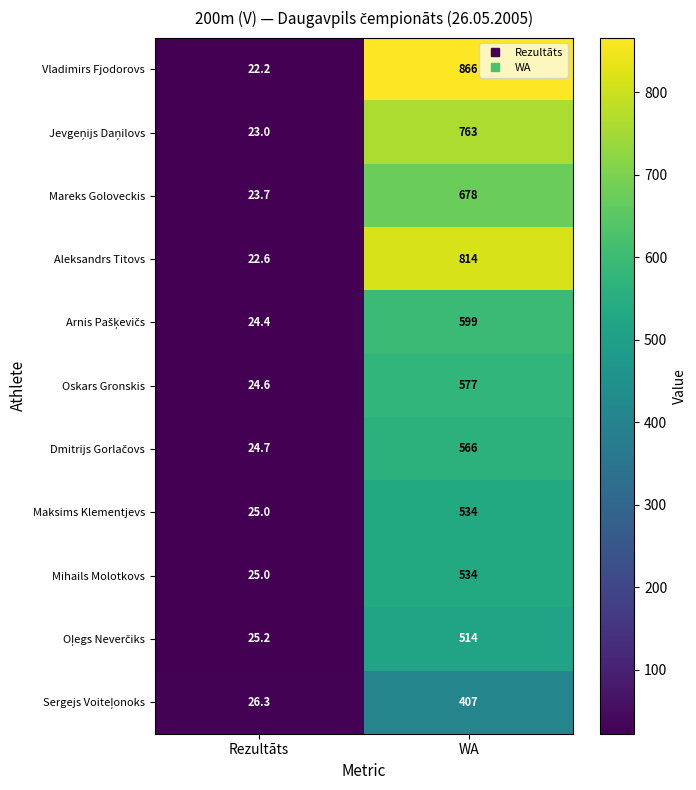

What is the spread (max minus min) of values at WA?

459.0